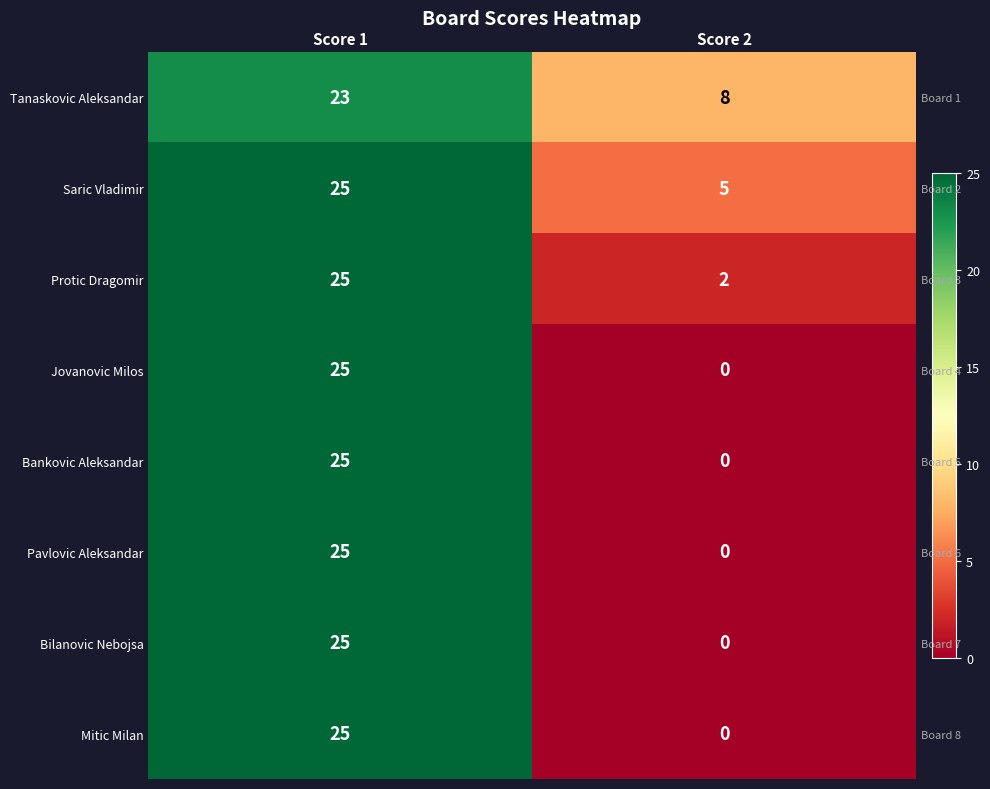

At how many categories does at least one series exceed 21?

1